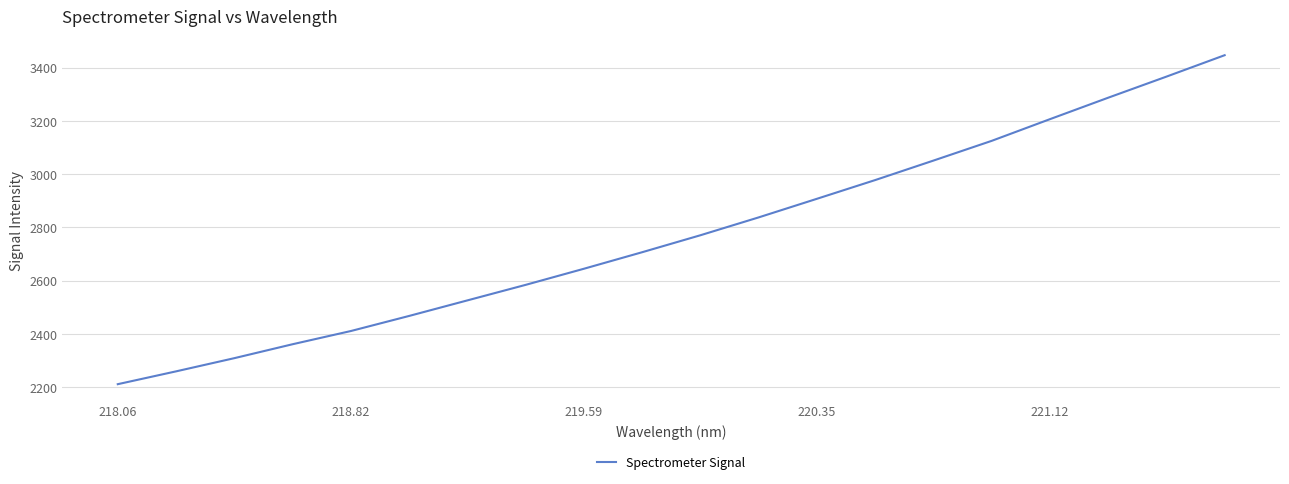

What is the difference between the maximum and minimum values?

1235.5